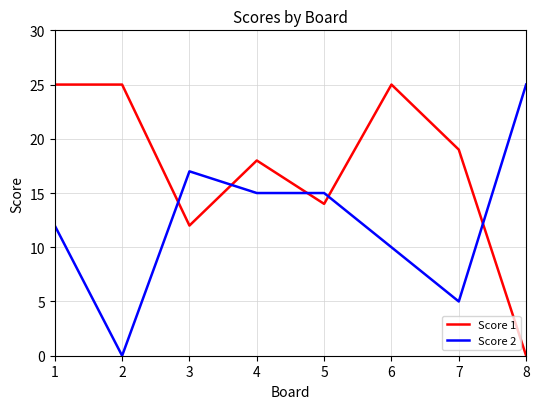

Where does the Score 1 series first go above 19?

1